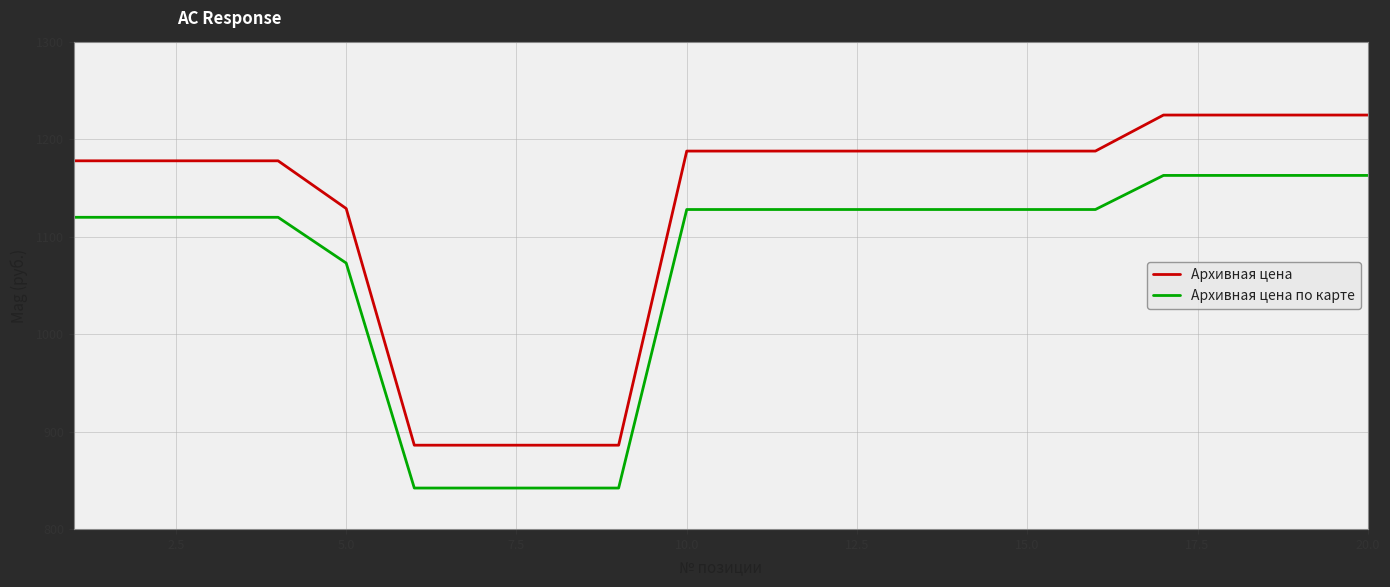

Which series has the widest spread of values?

Архивная цена